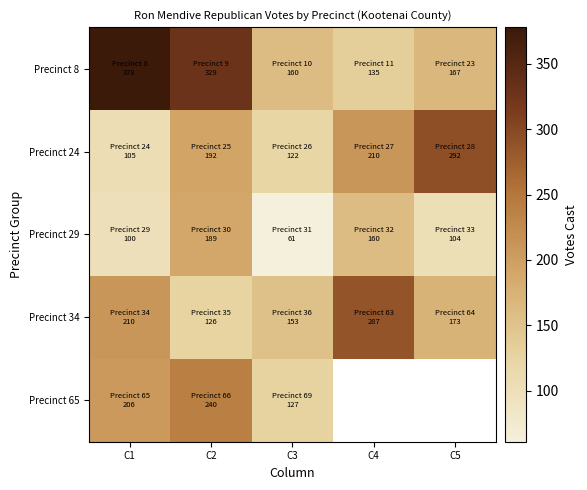

Which series has the largest range (max minus min)?

Precinct 8